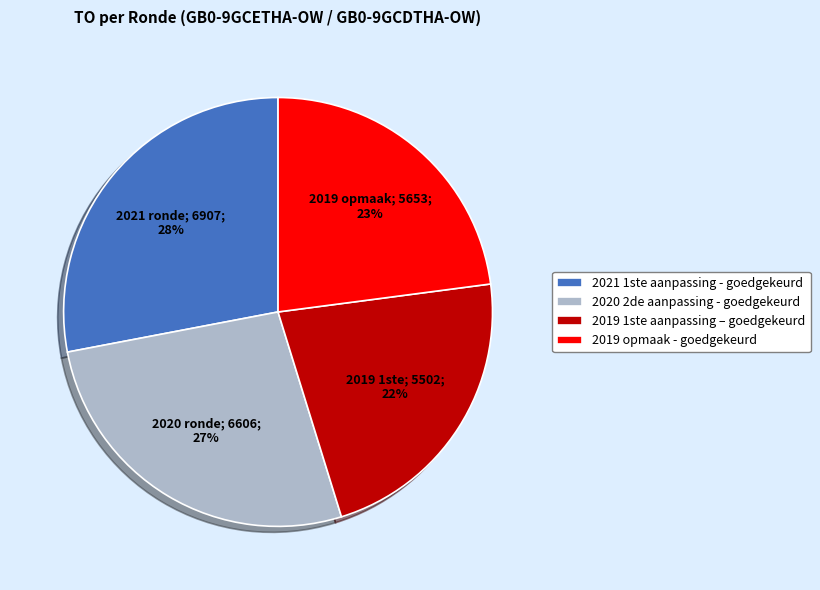

True or false: 2019 1ste aanpassing – goedgekeurd accounts for 31% of the total.

False